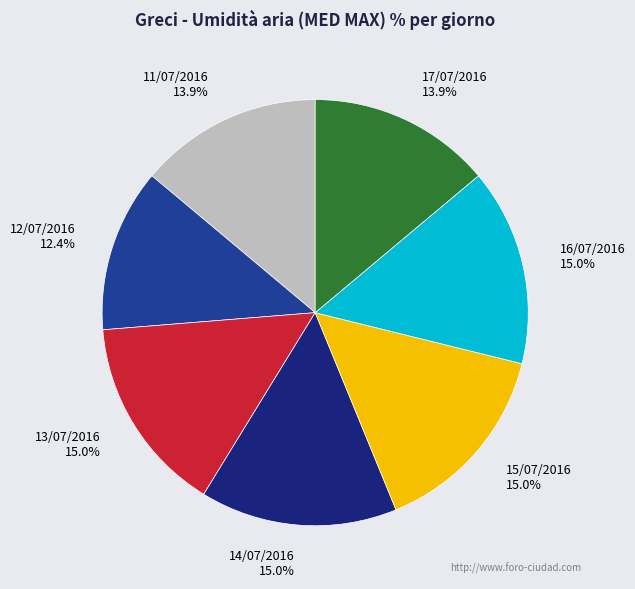

To the nearest percent, what is the difference between the largest and smallest slice percentages?

3%